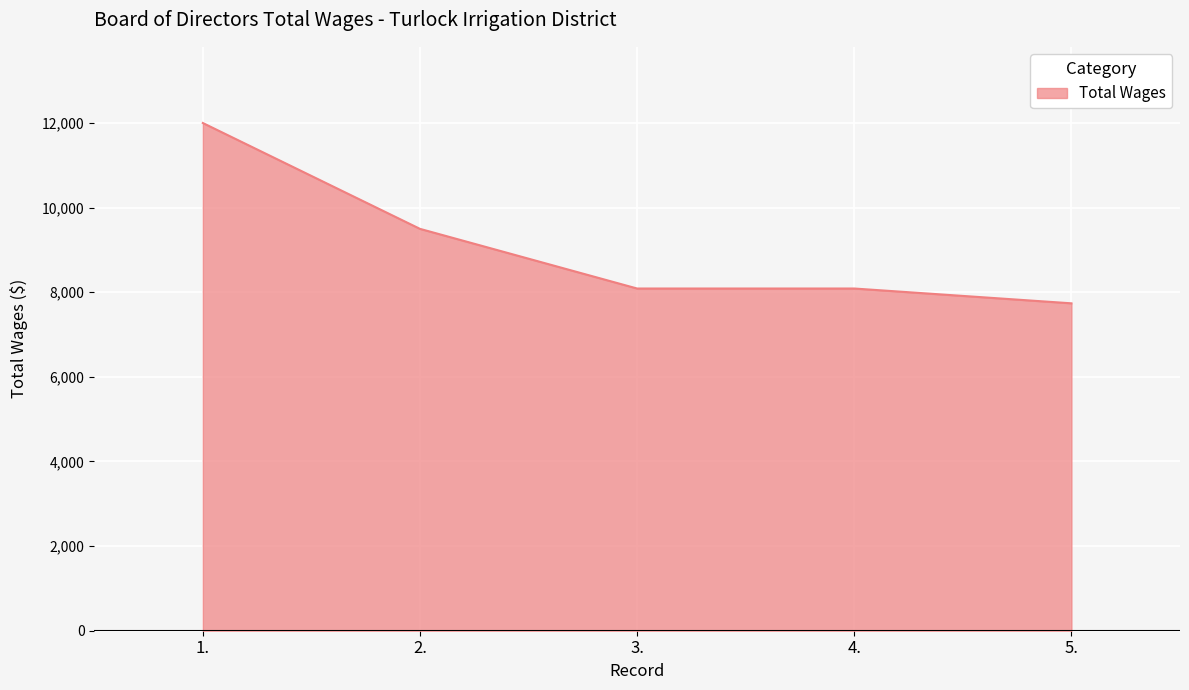

Which label corresponds to the largest value in the chart?

1.